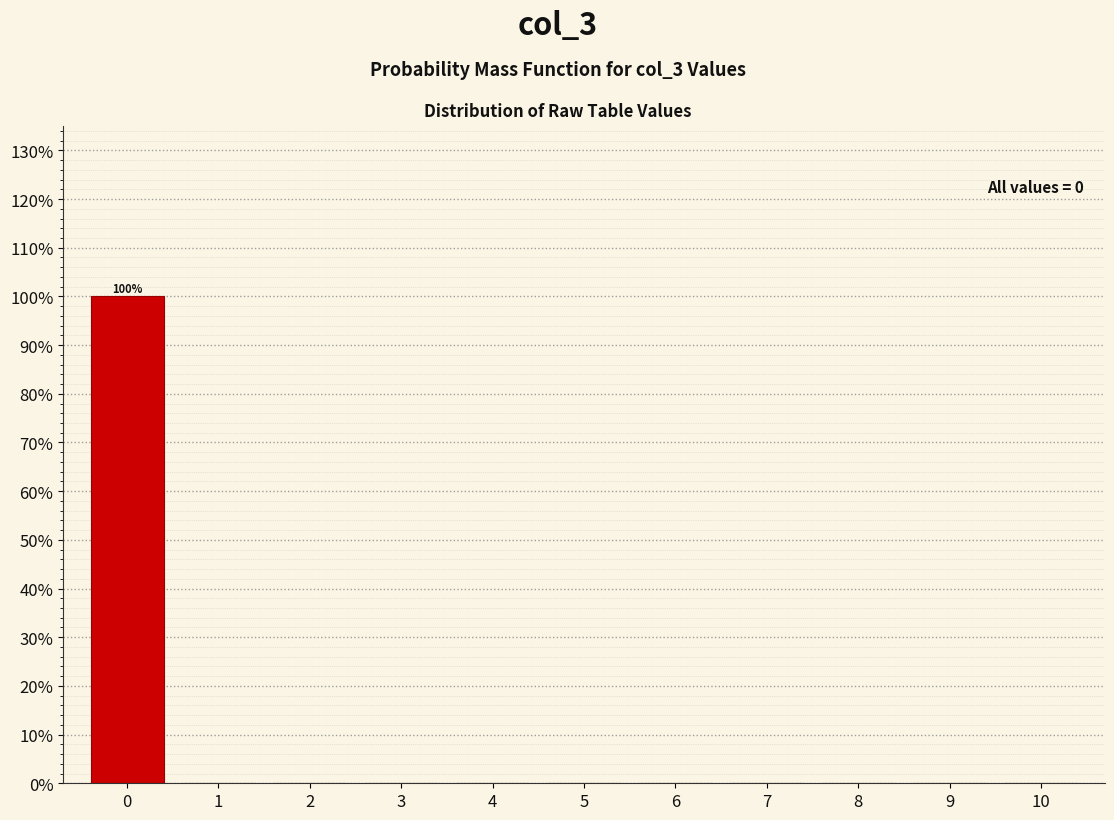

Reading right to left, transcribe all the data shown in this chart.

10=0	9=0	8=0	7=0	6=0	5=0	4=0	3=0	2=0	1=0	0=100